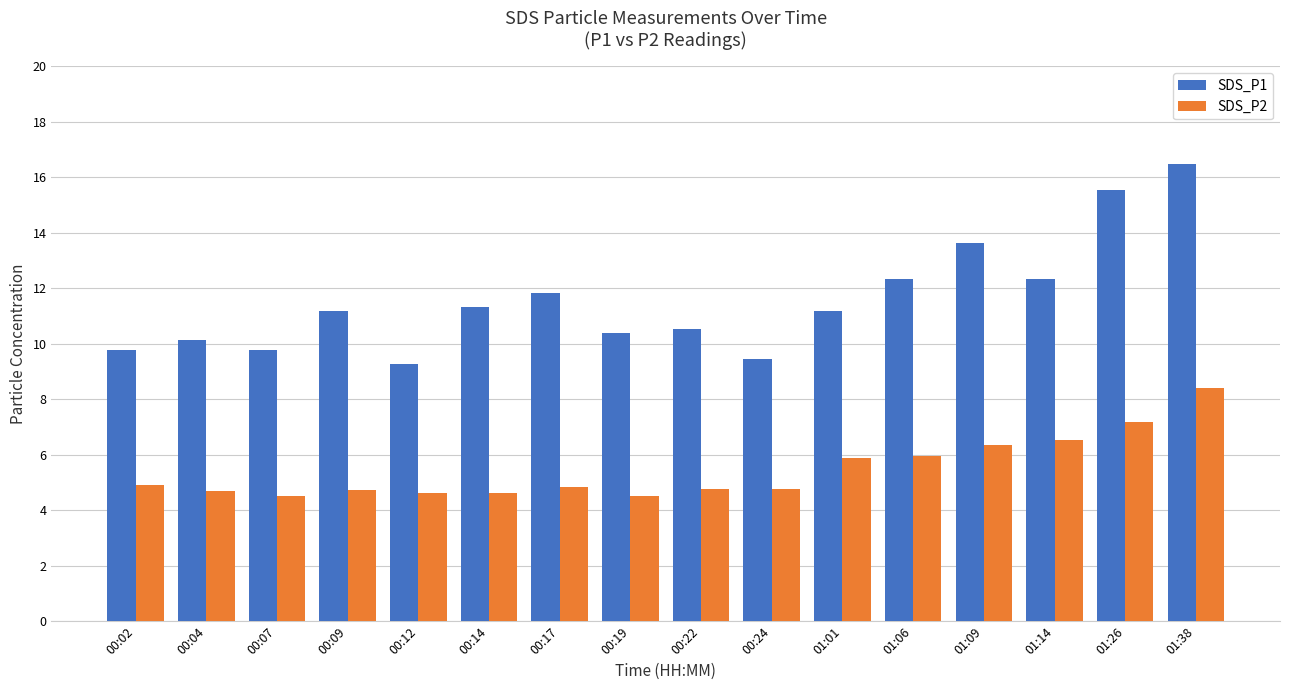

Rank the series by their maximum value, from lowest to highest.

SDS_P2, SDS_P1